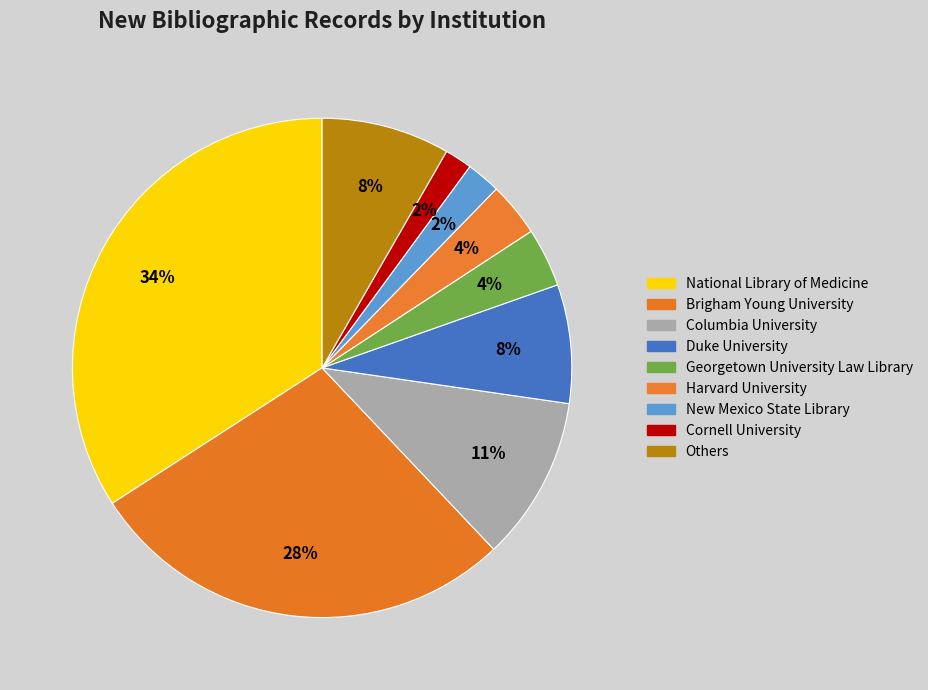

How many segments does this pie chart have?

9